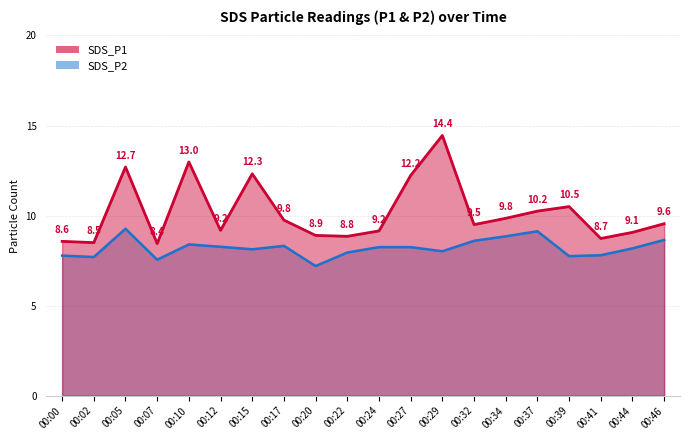

What are all the series names shown in the legend?

SDS_P1, SDS_P2